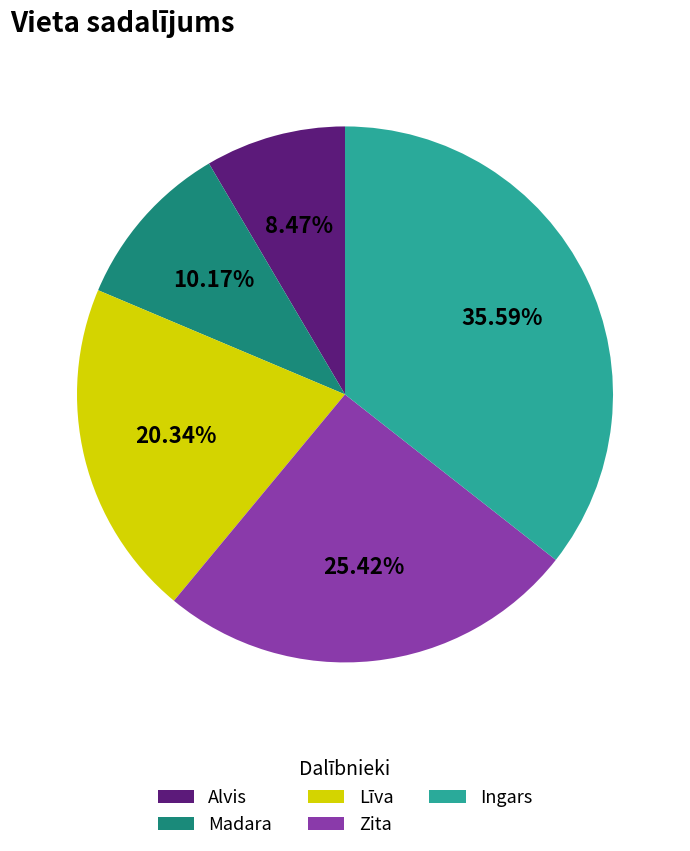

Is it true that Līva is 20% of the pie?

True